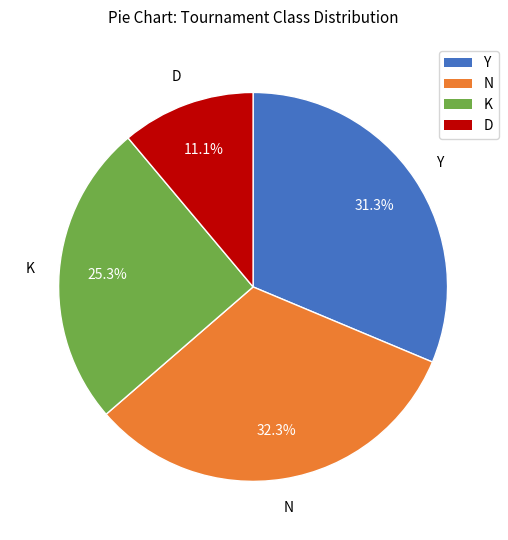

Is there a majority slice in this chart?

No